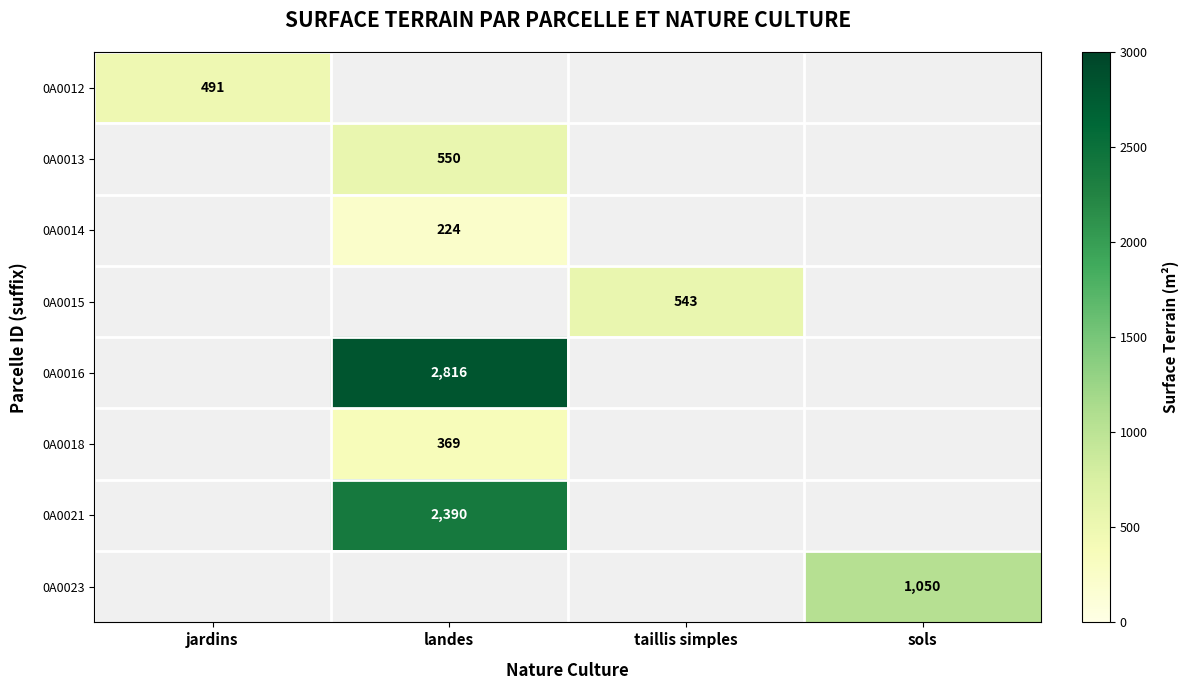

Is it true that 0A0013 equals 550 at landes?

True